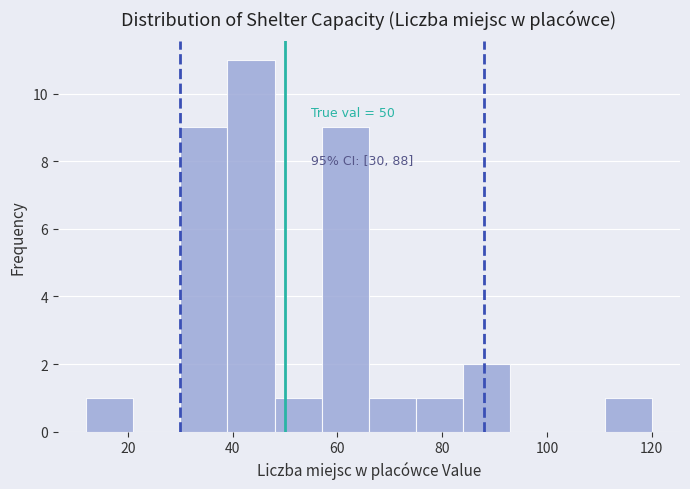

Over which range of the x-axis is the bar tallest?

39 to 48